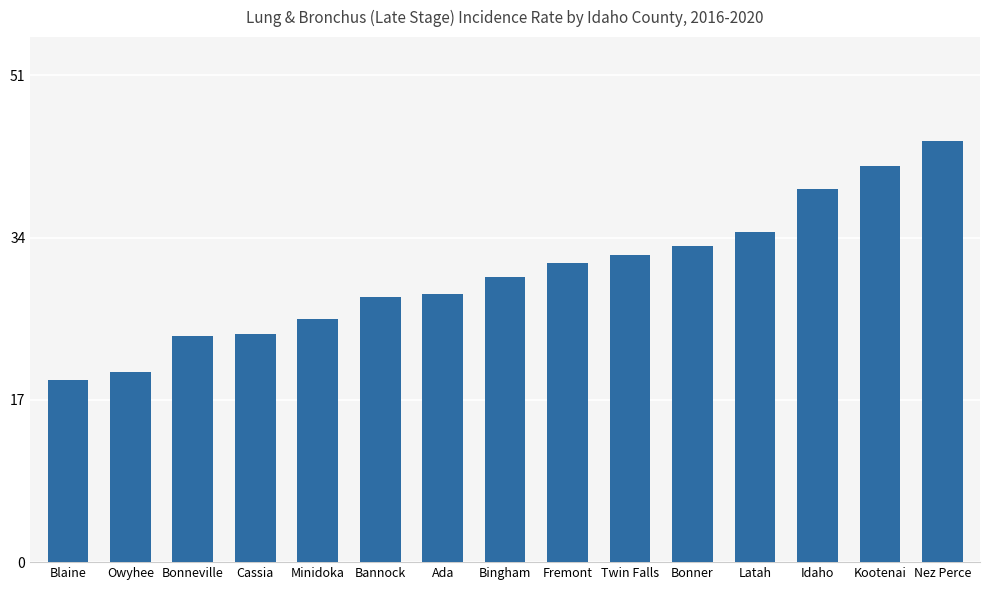

What is the difference between the values at Bonneville and Bannock?

4.1